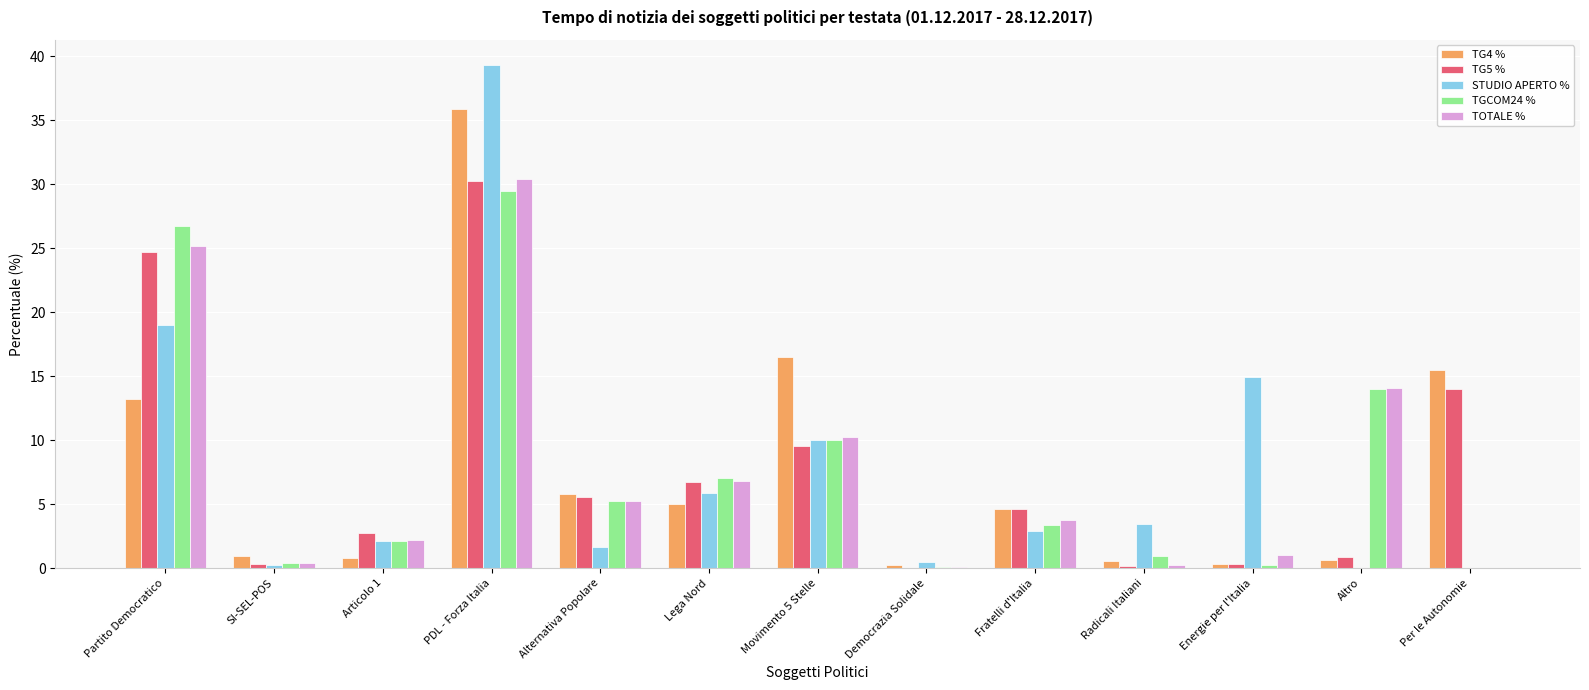

The value of TG5 % at Radicali Italiani is 0.2. True or false?

True